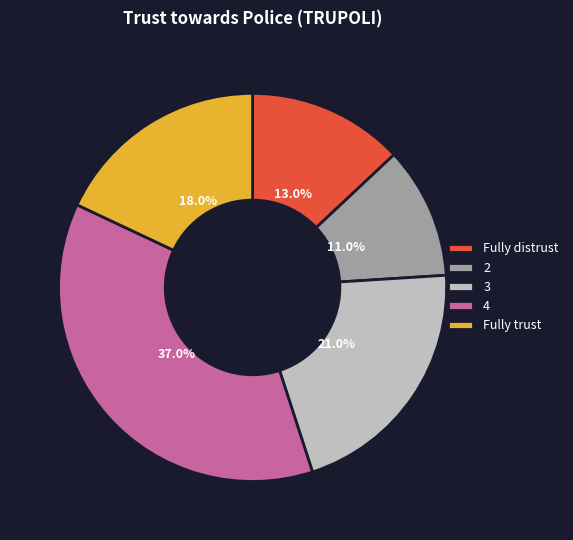

To the nearest percent, what percentage of the pie is Fully trust?

18%